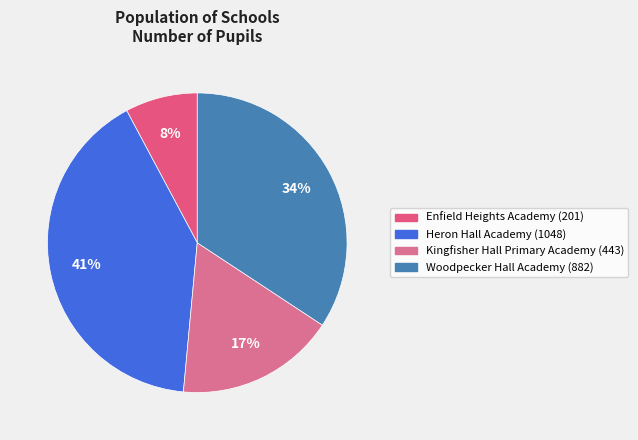

Which category has the biggest portion of the pie?

Heron Hall Academy